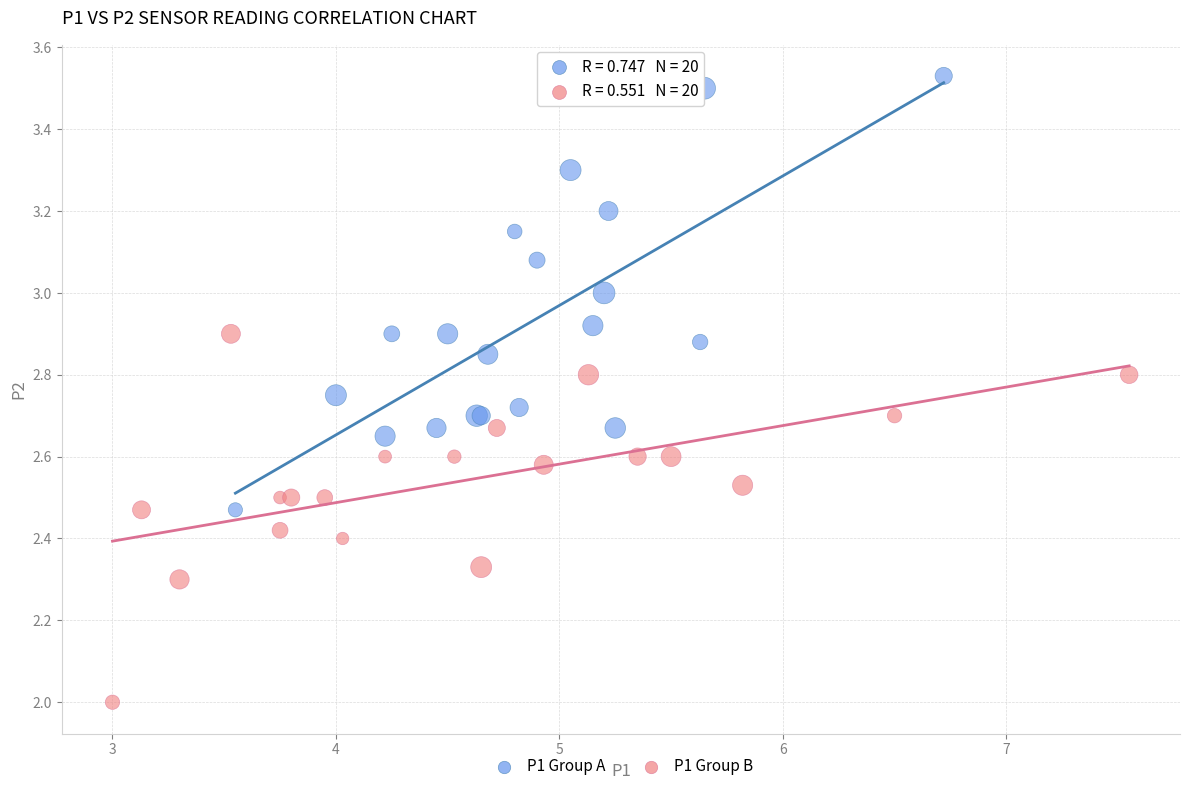

Which series contains the highest Y value?

P1 Group A